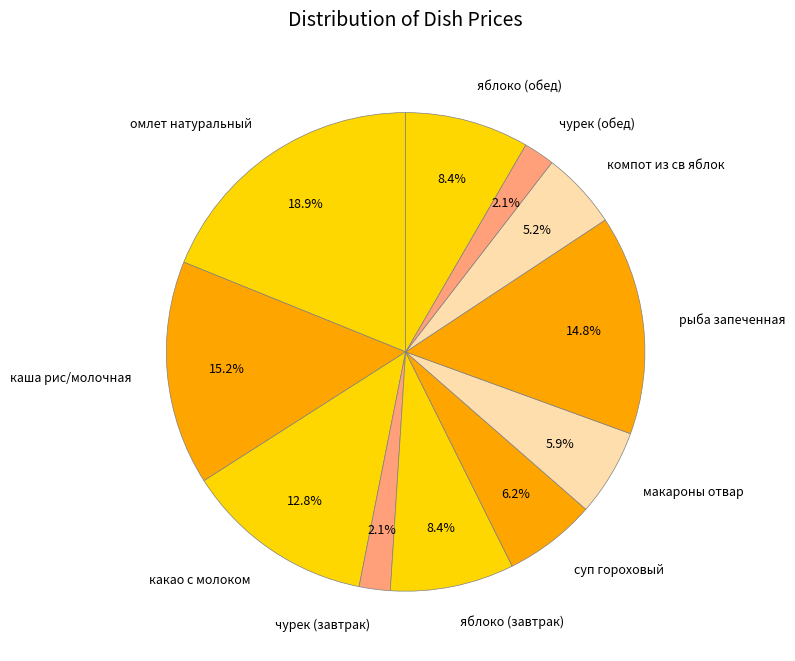

How many slices are in this pie chart?

11